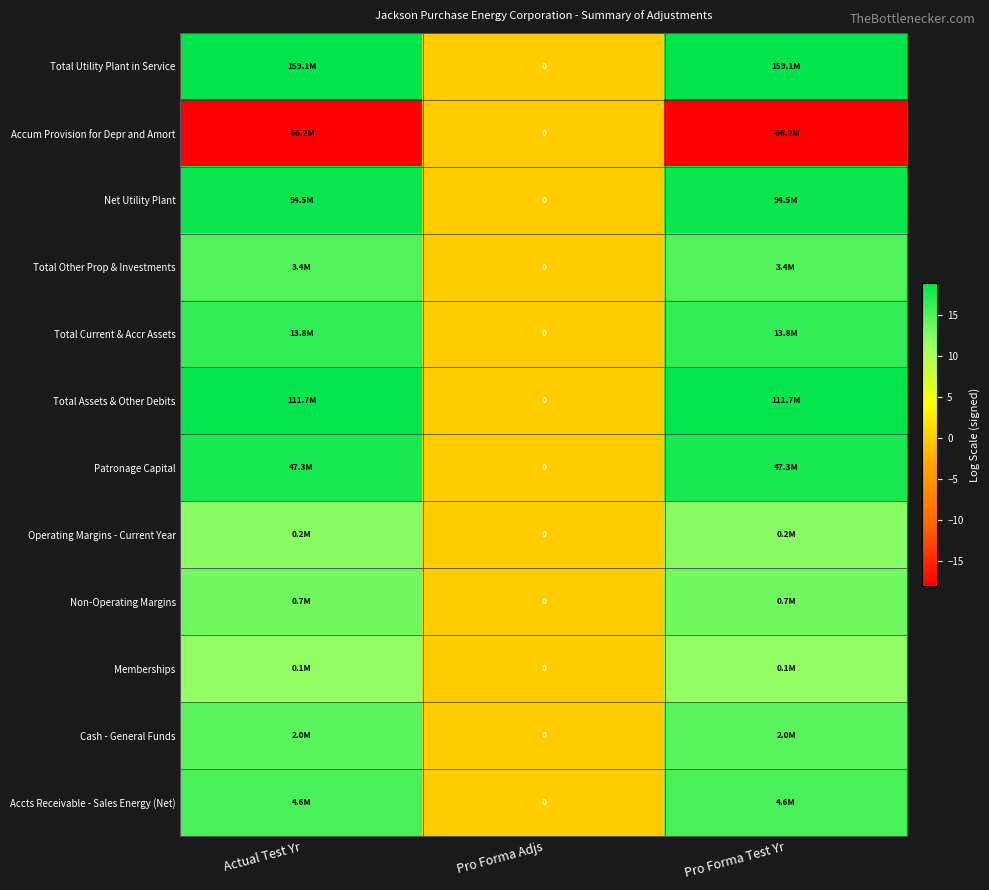

At which label is Operating Margins - Current Year closest to 6?

Pro Forma Adjs